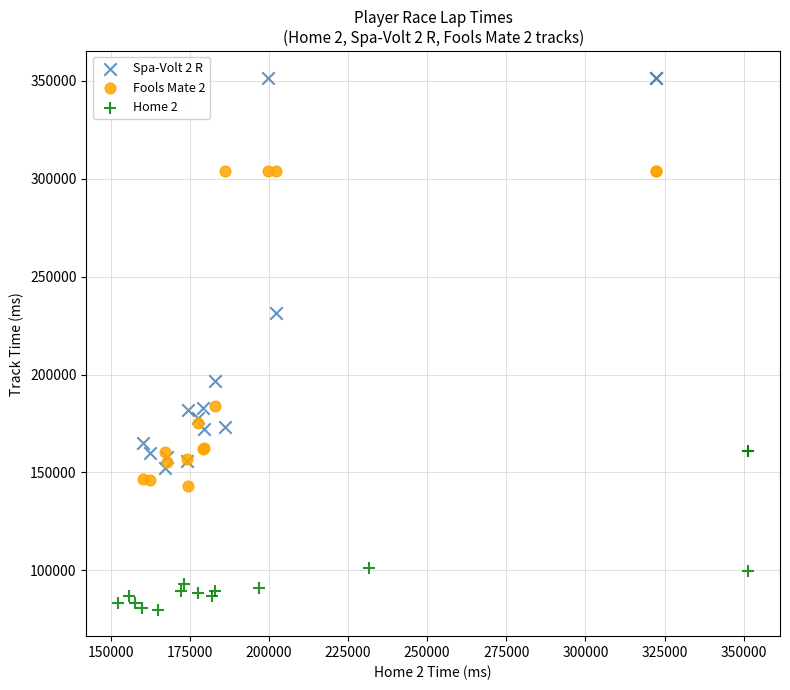

Which series contains the highest Y value?

Spa-Volt 2 R